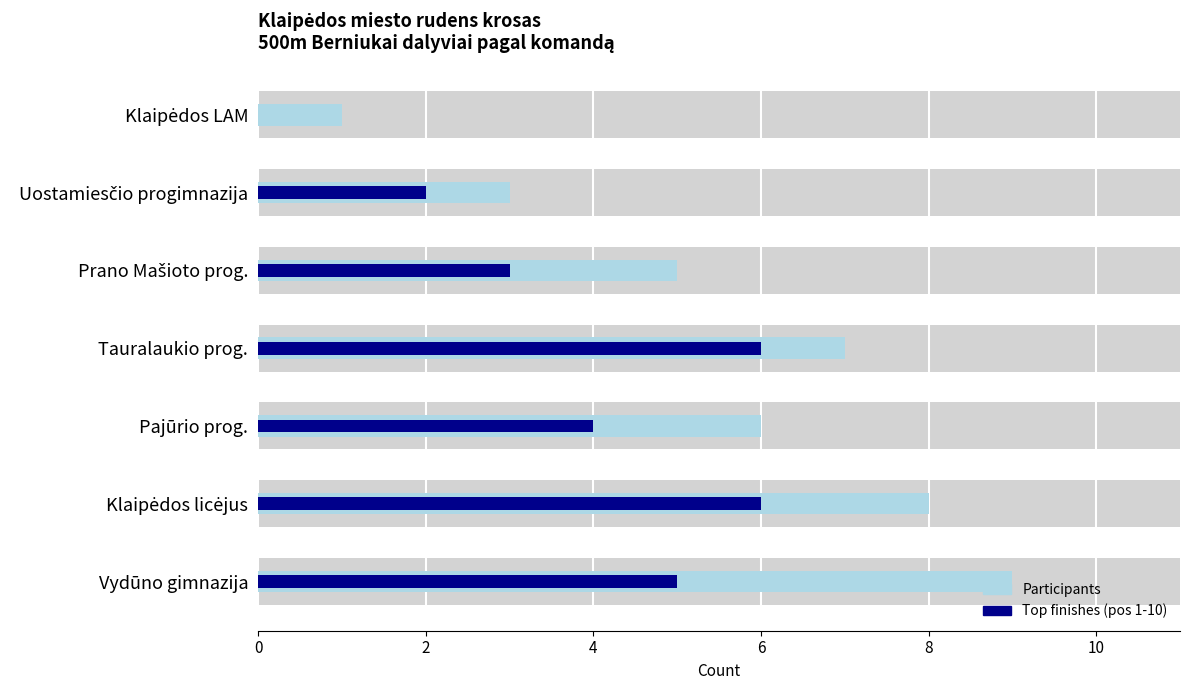

Which series changed the most between Klaipėdos licėjus and Tauralaukio prog.?

Participants